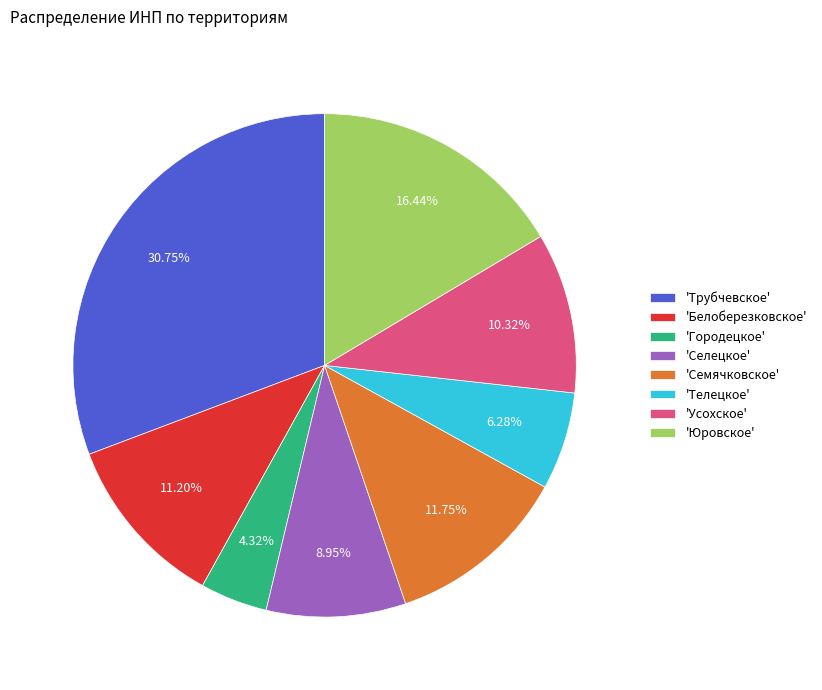

How many slices are in this pie chart?

8